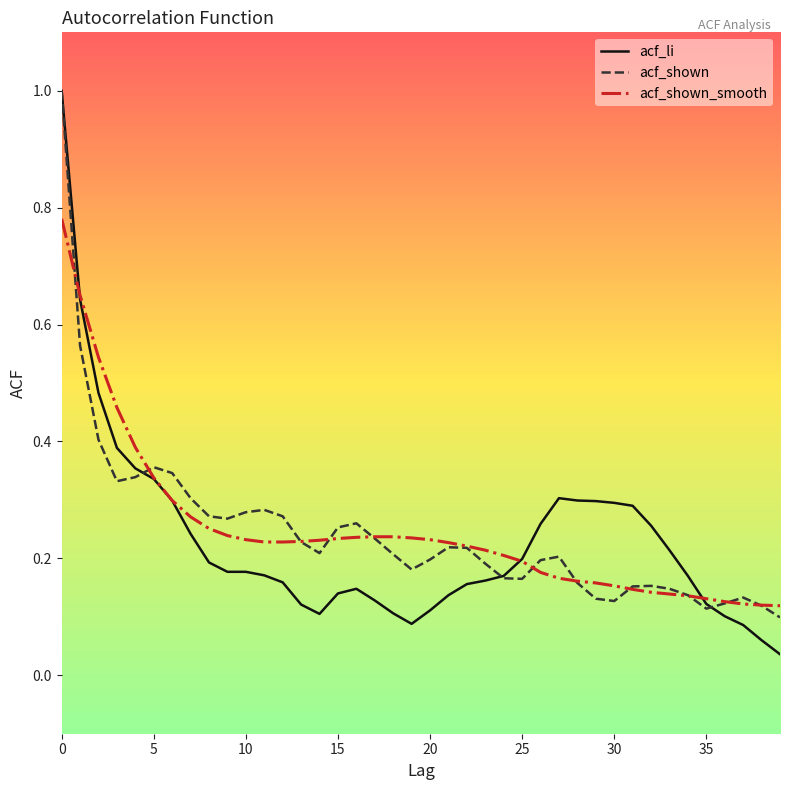

Which series has the largest range (max minus min)?

acf_li